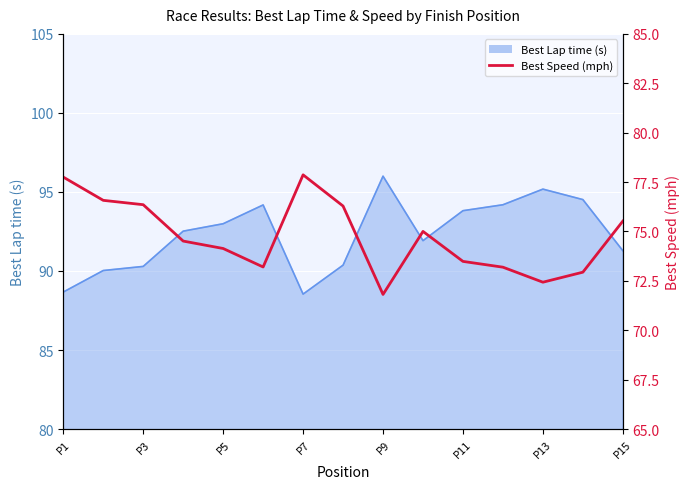

How many categories are shown in the chart?

15